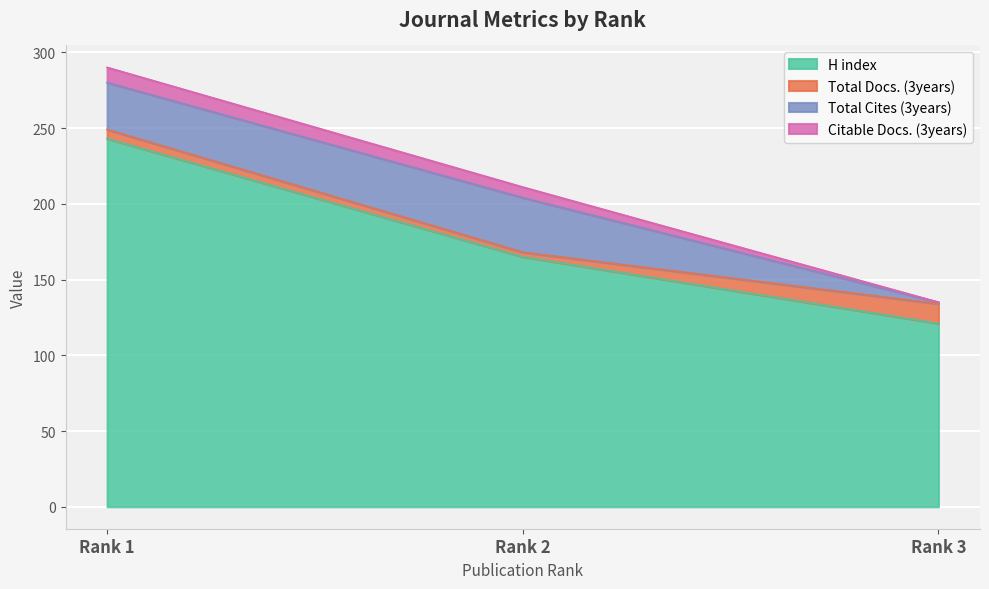

Where is Total Docs. (3years) nearest to the value 8?

Rank 1